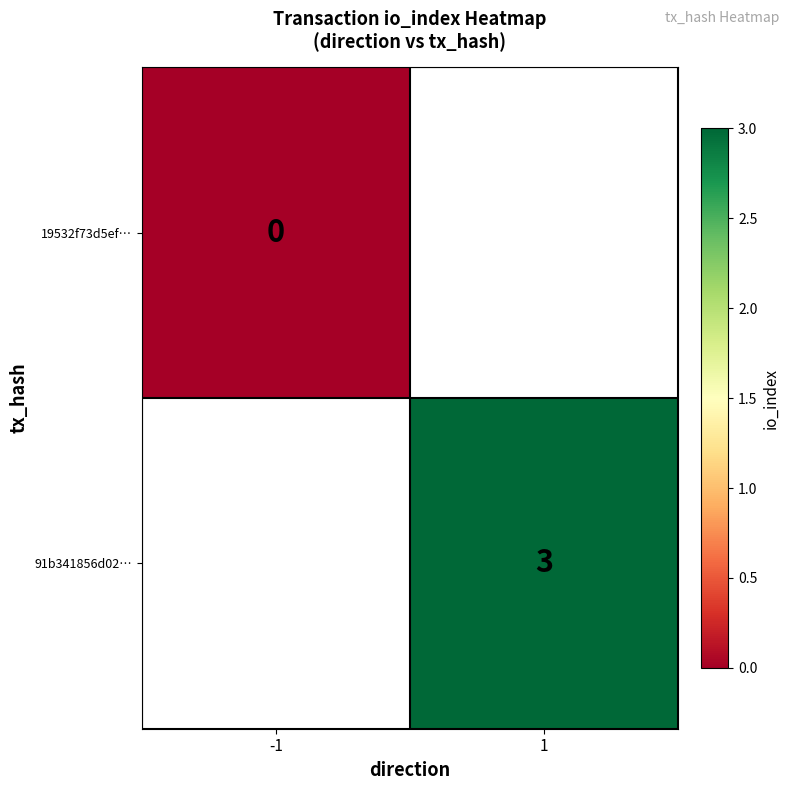

True or false: 91b341856d02… has a value of 4 at 1.

False